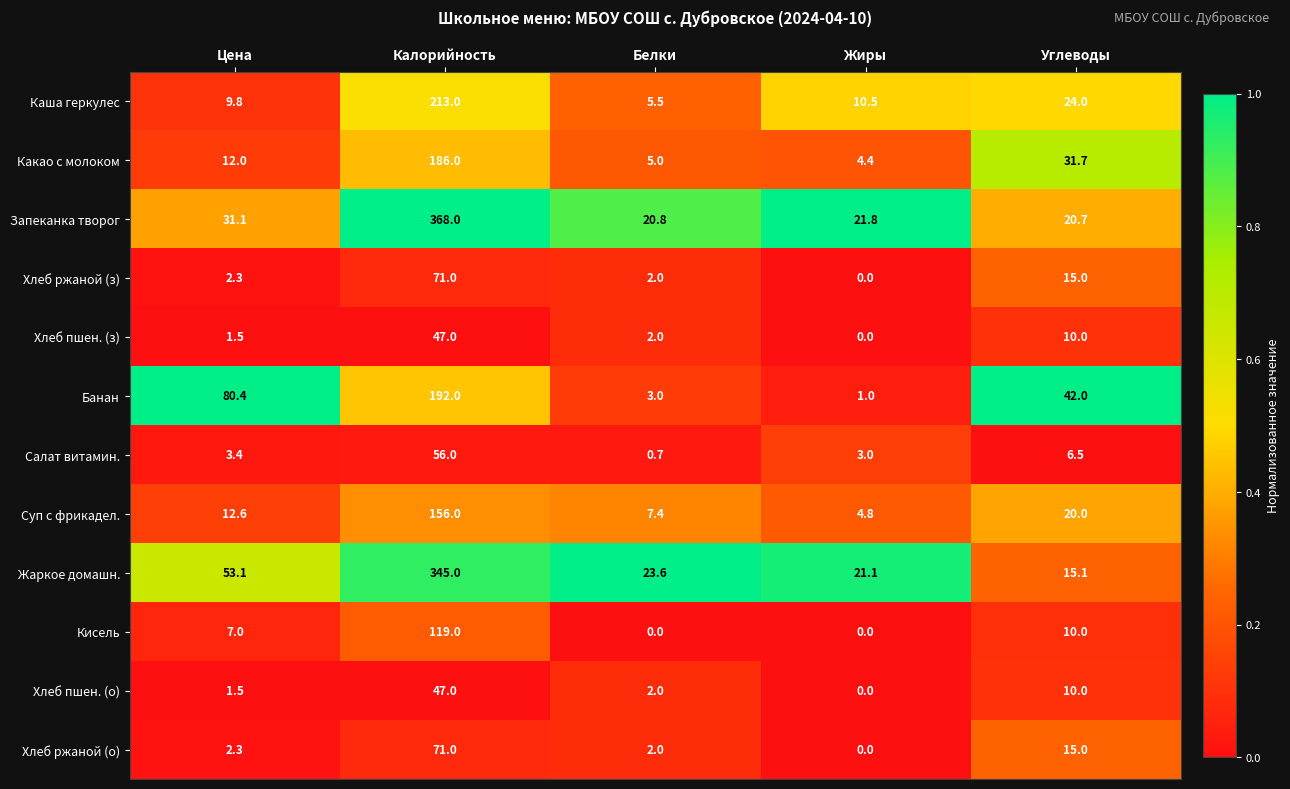

What is the spread (max minus min) of values at Калорийность?

321.0